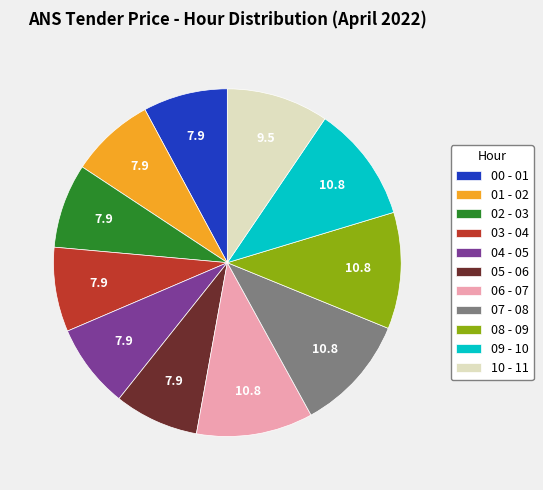

True or false: 06 - 07 accounts for 1% of the total.

False